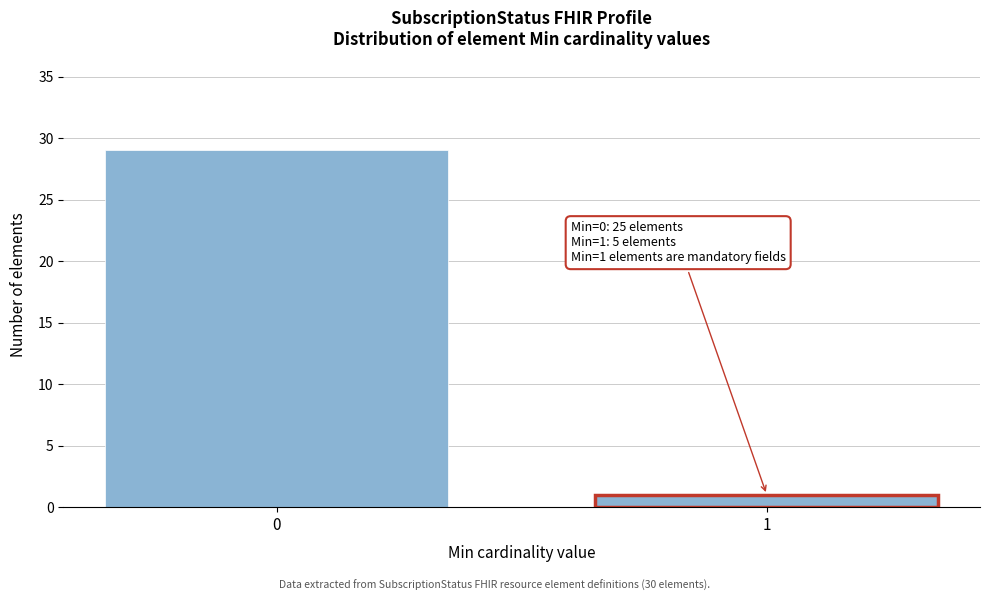

Reading left to right, what are all the values shown in this chart?

0=29	1=1